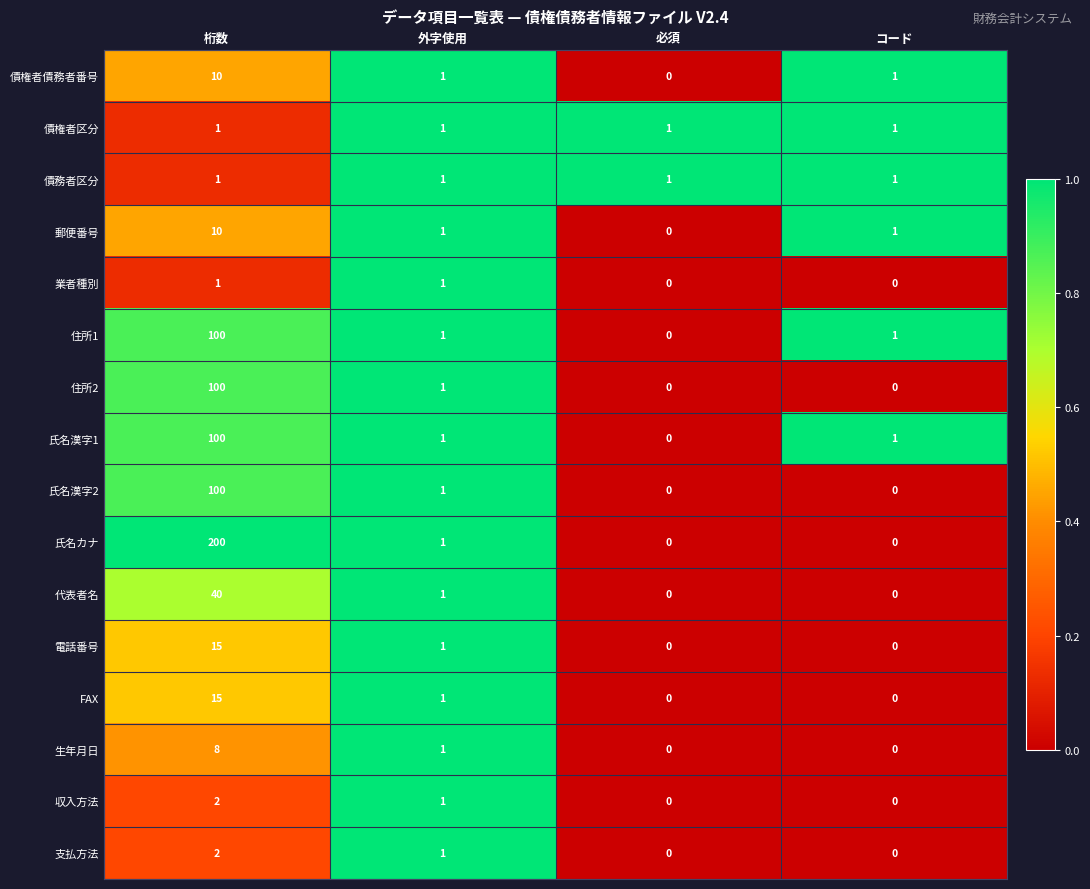

At which label does 郵便番号 first exceed 1?

桁数